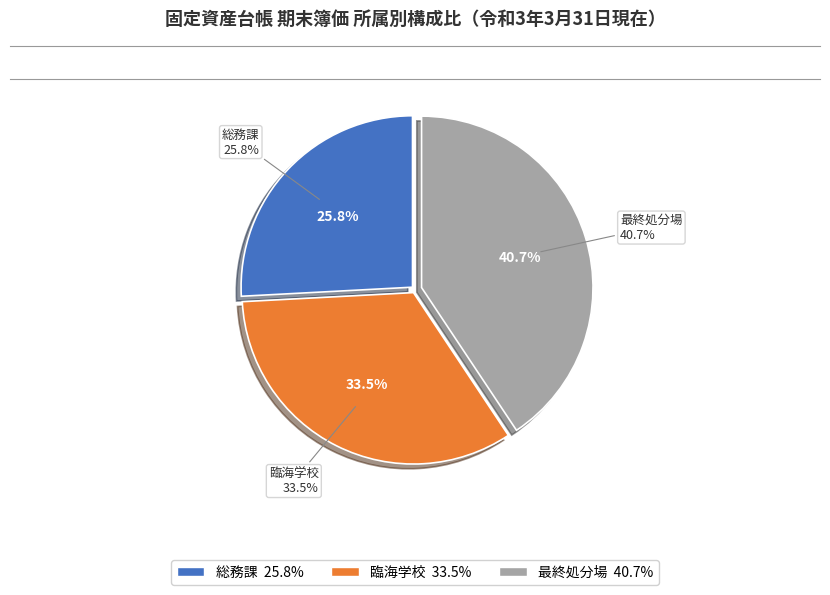

Is it true that 最終処分場 is 8% of the pie?

False